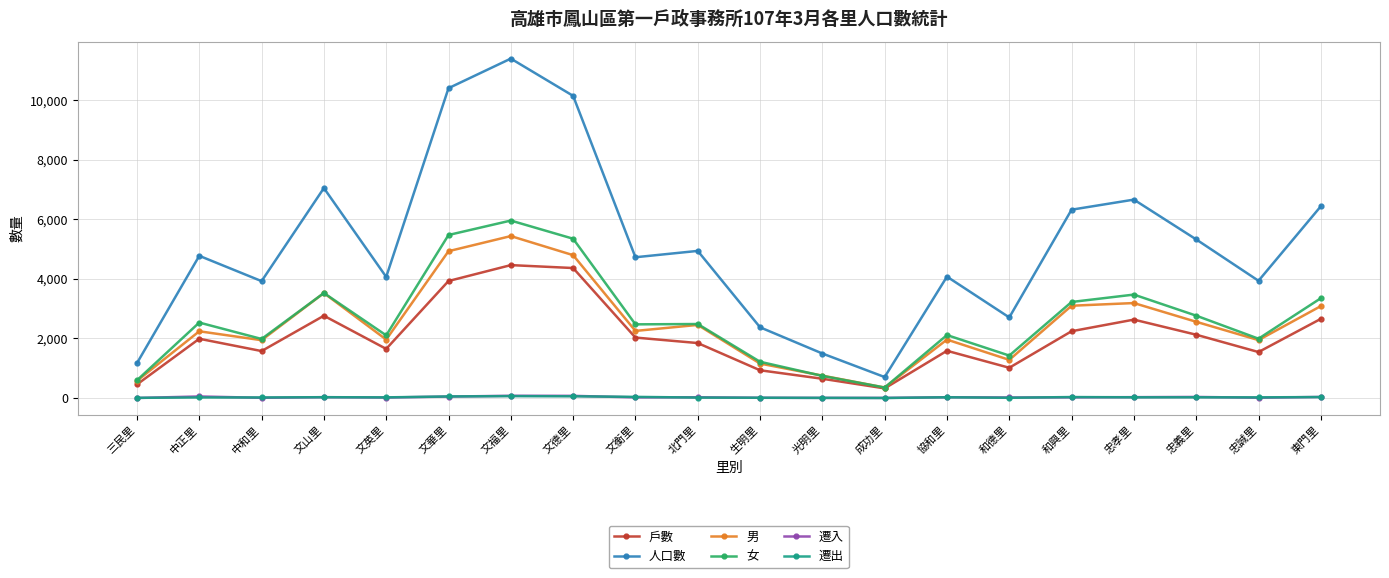

Is it true that 男 equals 4374 at 忠義里?

False